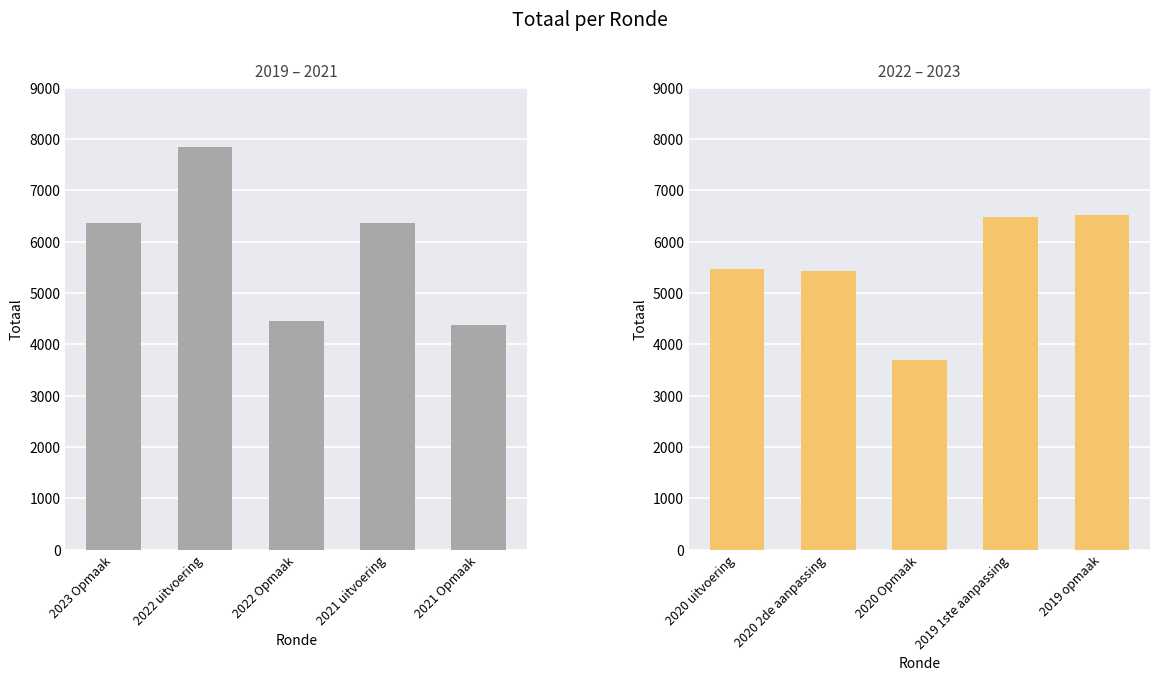

What is the label of the 3rd bar from the right?

2022 Opmaak